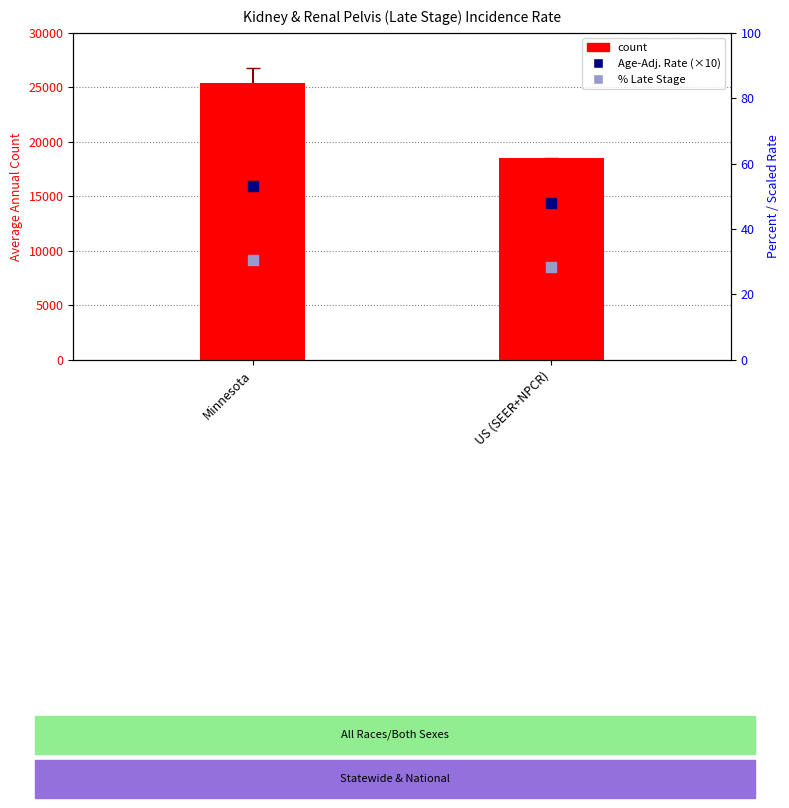

Which series contains the highest Y value?

count